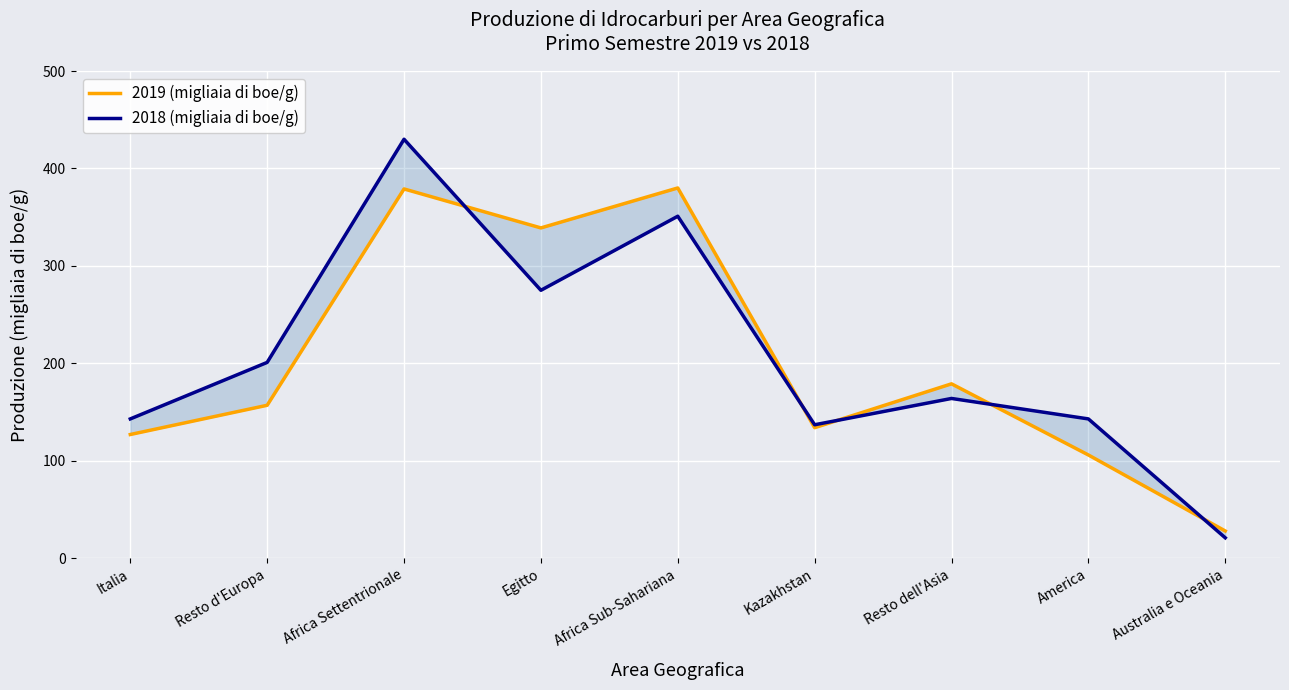

The value of 2018 (migliaia di boe/g) at Australia e Oceania is 13. True or false?

False